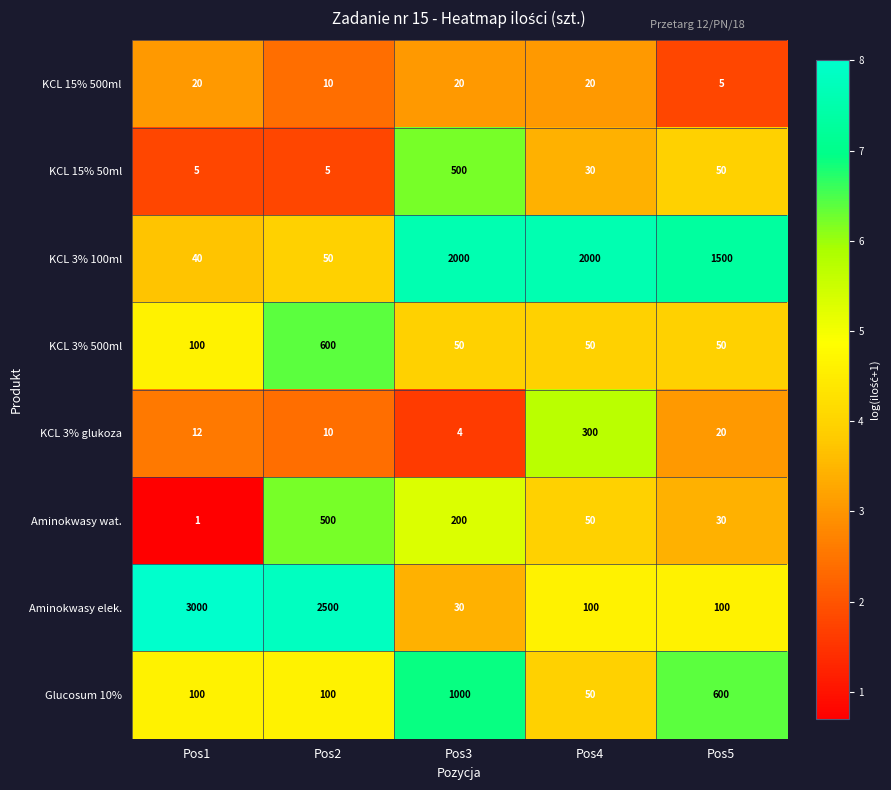

Which series has the largest total across all categories?

Aminokwasy elek.